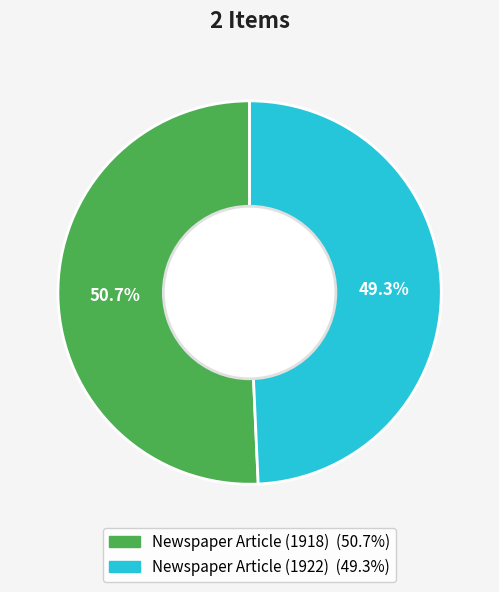

How many segments does this pie chart have?

2